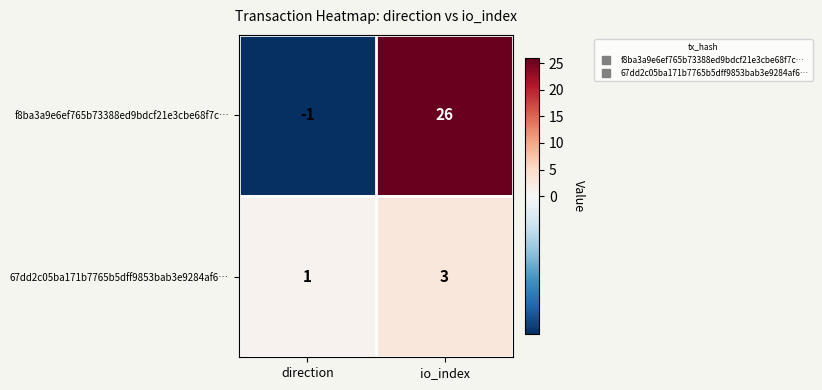

Rank the series at direction from lowest to highest value.

f8ba3a9e6ef765b73388ed9bdcf21e3cbe68f7c…, 67dd2c05ba171b7765b5dff9853bab3e9284af6…